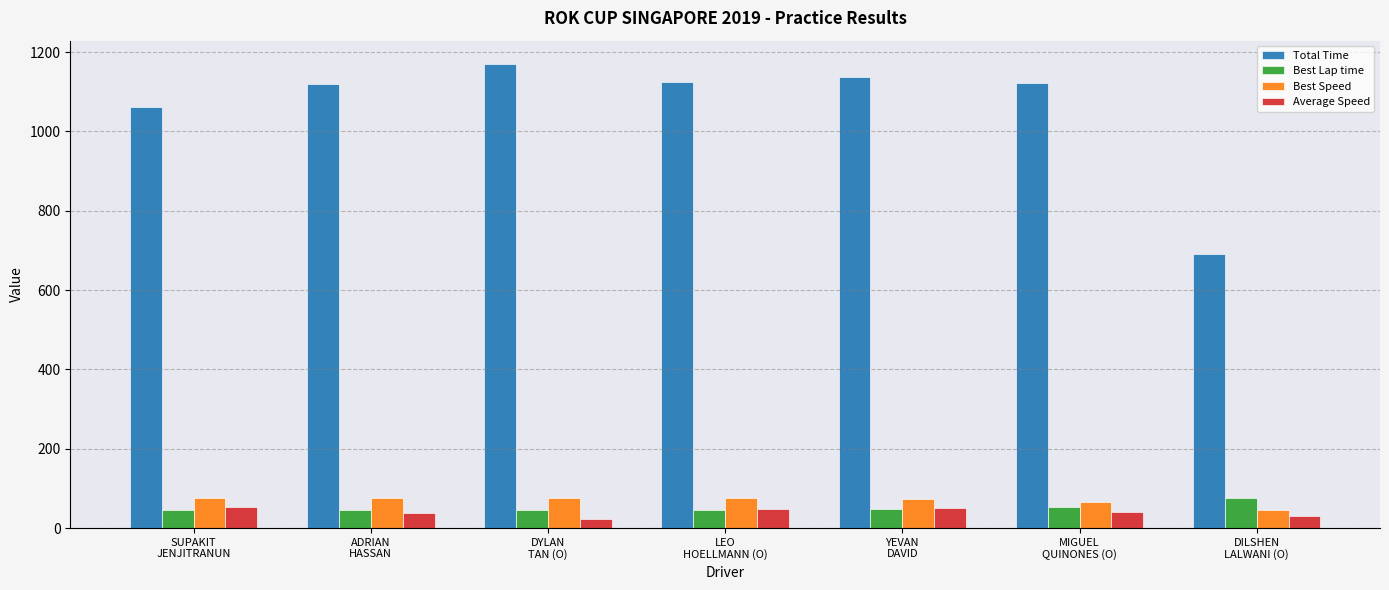

What is the greatest value displayed?

1170.2